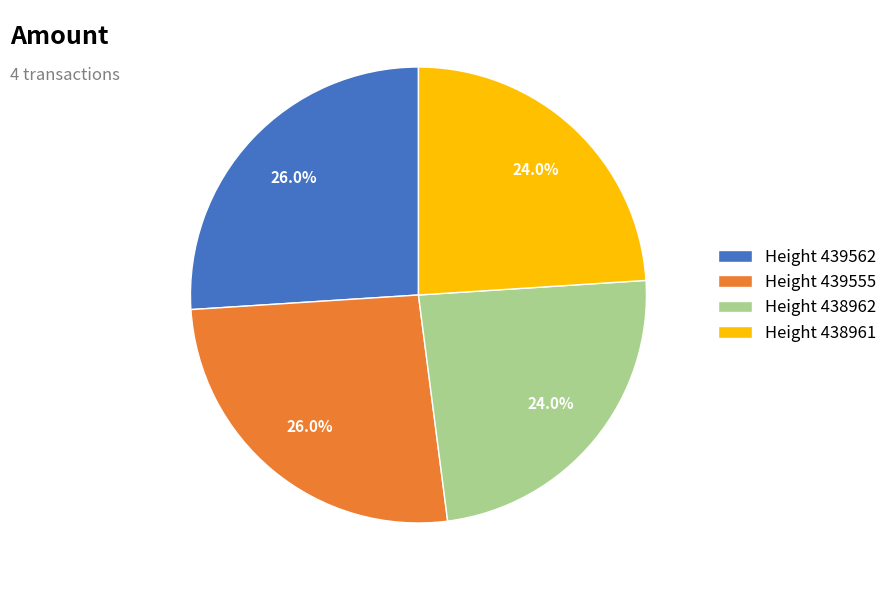

Is there any slice that represents more than half of the pie?

No